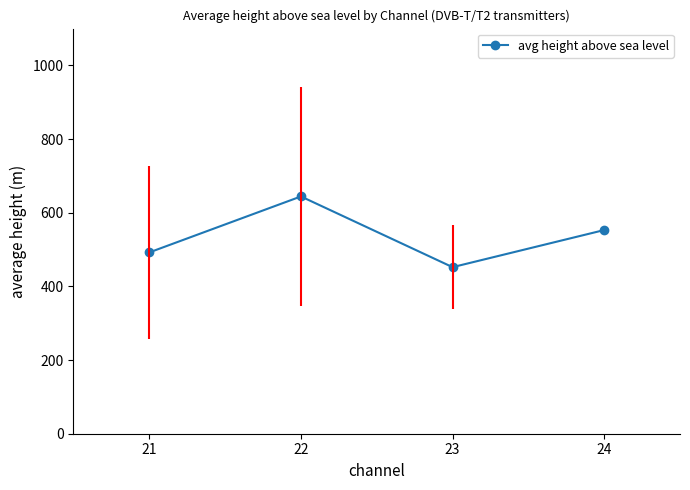

List the labels in order of value, largest first.

22, 24, 21, 23